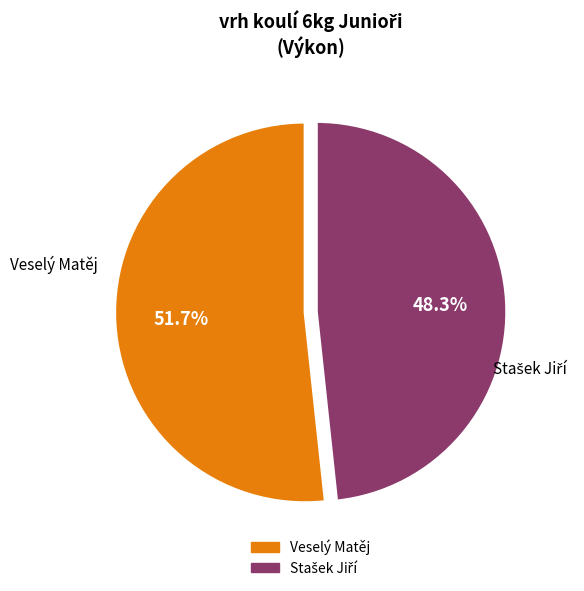

The Veselý Matěj slice represents 52% of the pie. True or false?

True